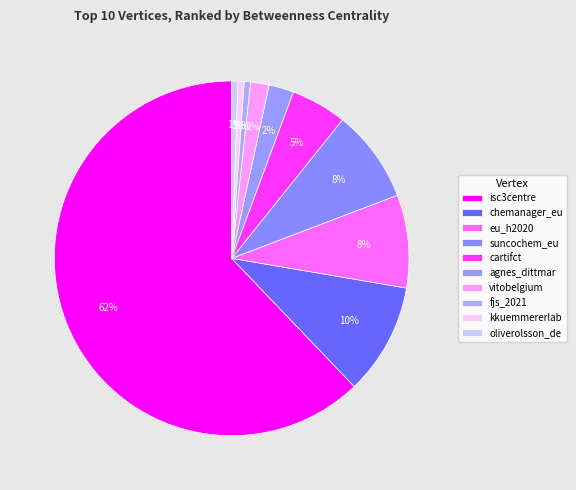

How many segments does this pie chart have?

10